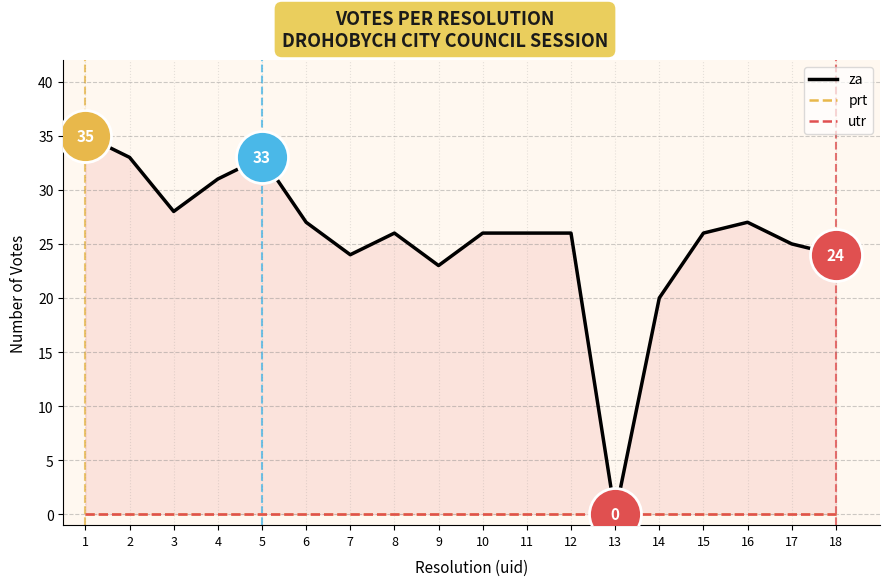

Which series has the largest total across all categories?

za